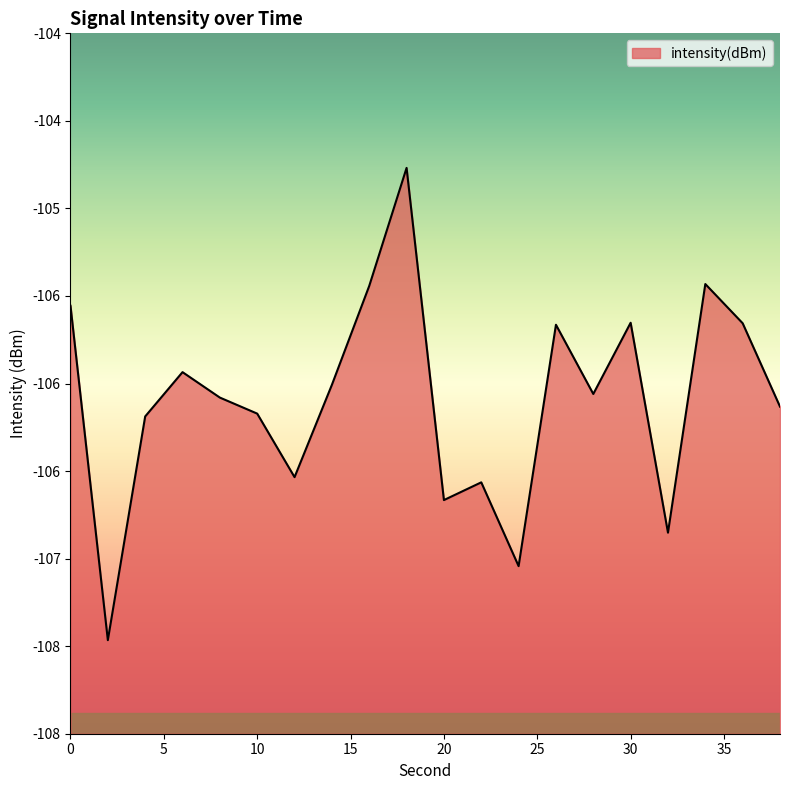

The chart shows a value of -105.7 at 30. True or false?

True